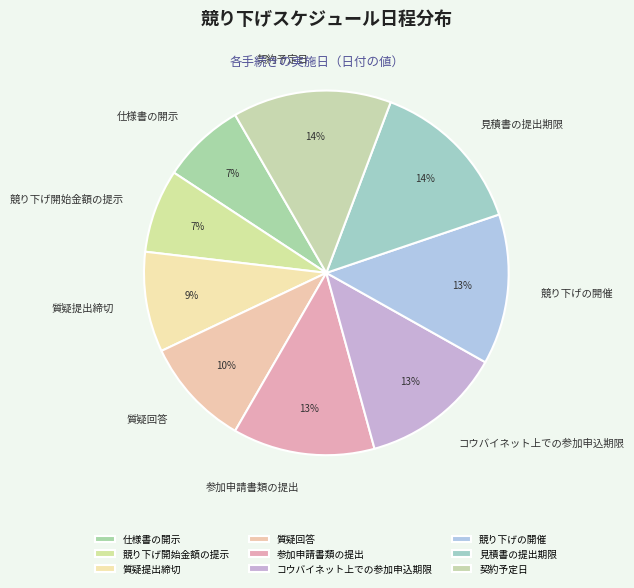

To the nearest percent, what portion does 競り下げ開始金額の提示 represent?

7%